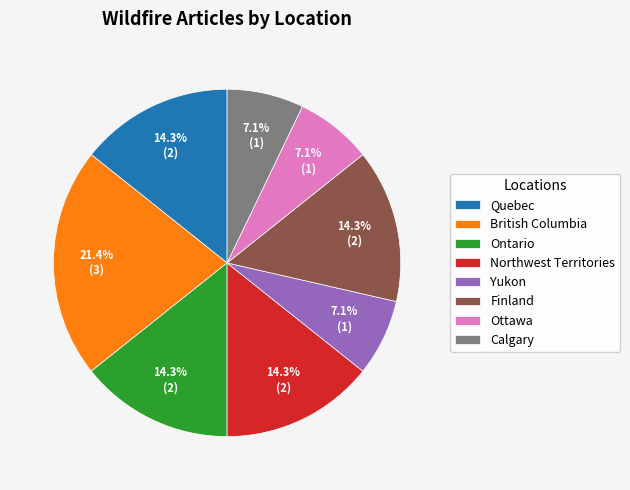

What percentage do Calgary and Finland together represent?

21.4%